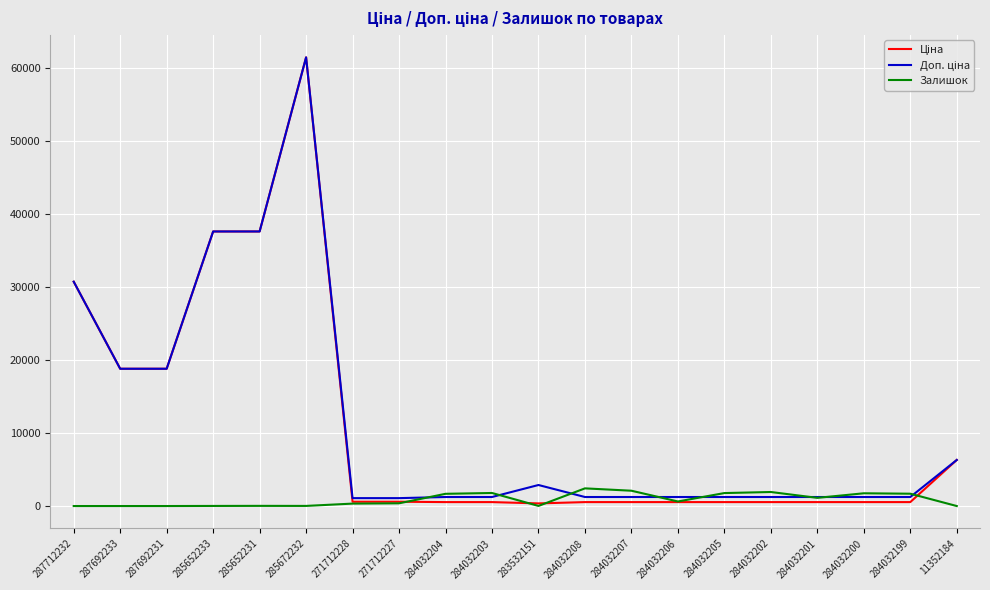

The Залишок series shows 0.0 at 287712232. True or false?

True